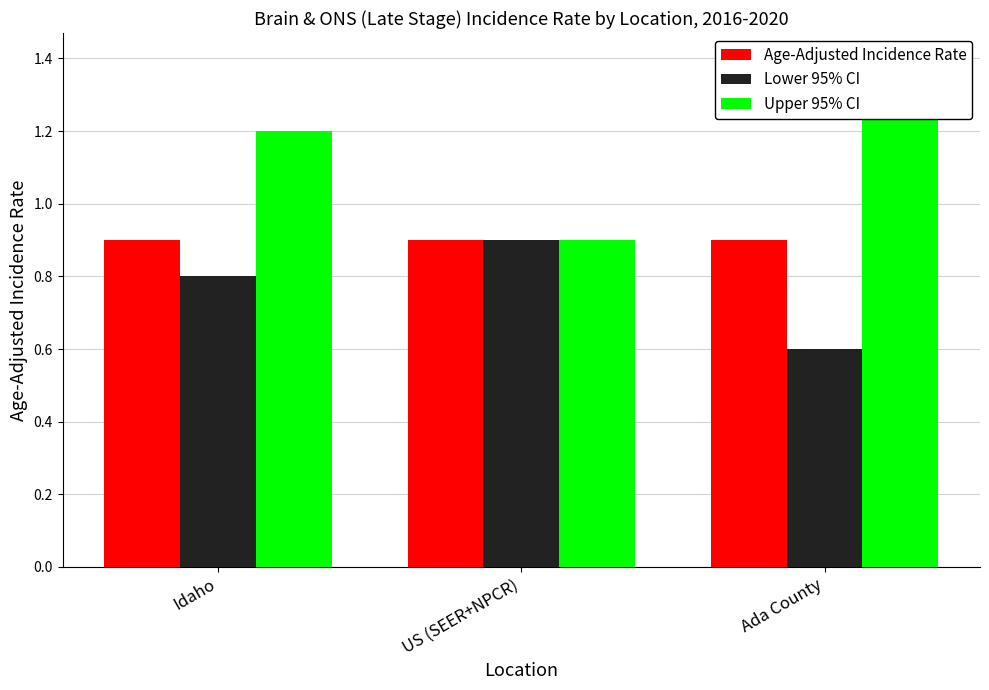

What is the label of the 1st bar from the right?

Ada County